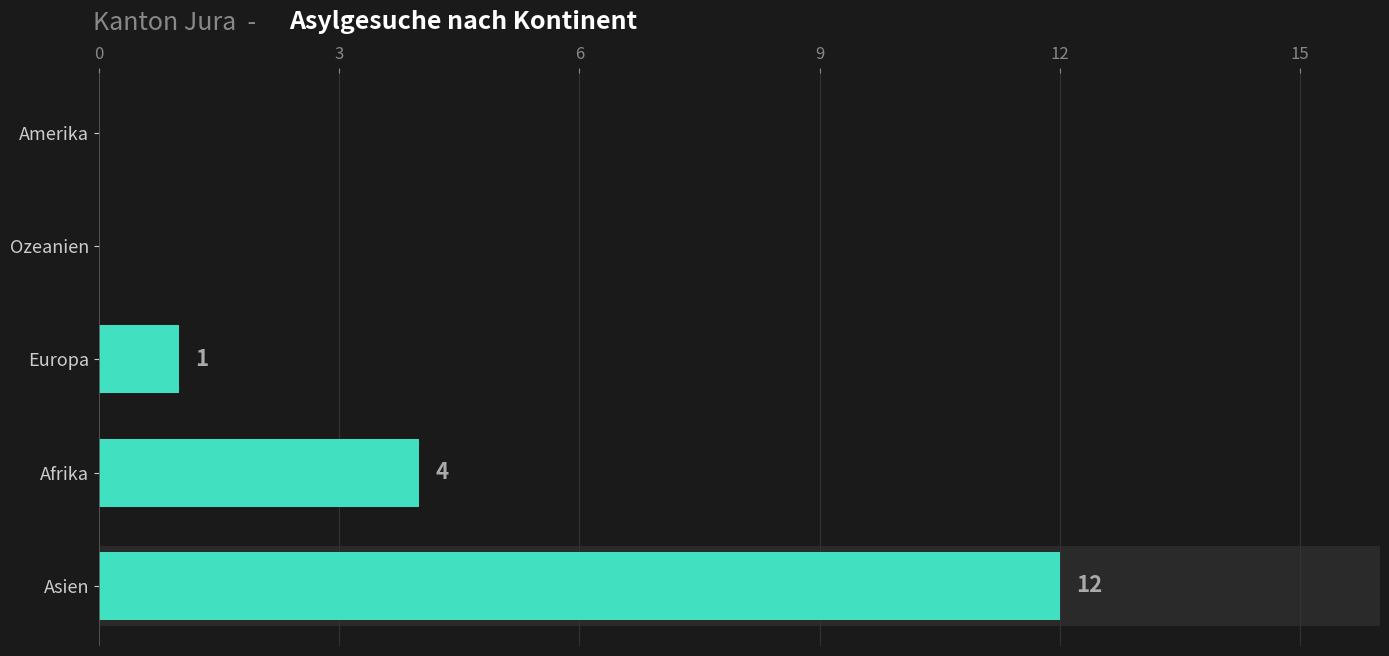

The chart shows a value of 2 at Afrika. True or false?

False